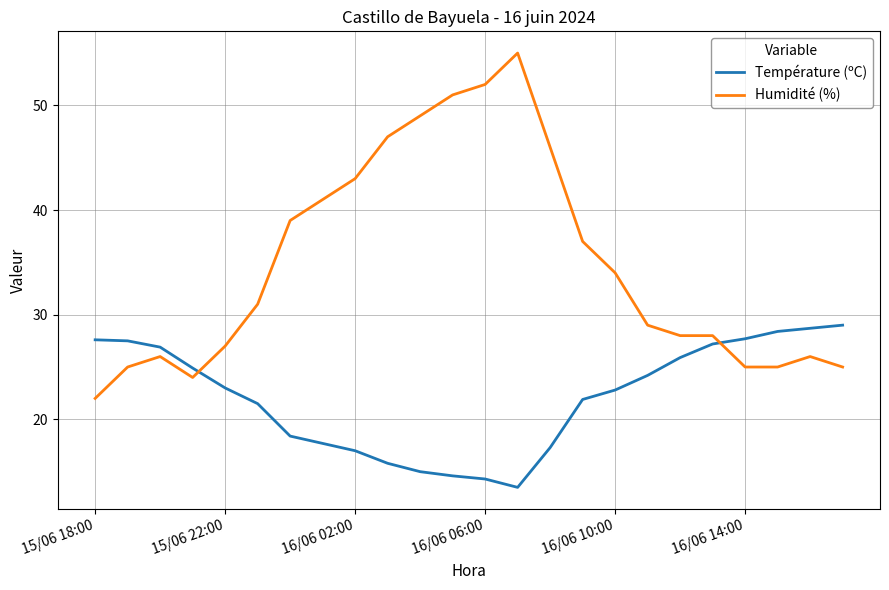

Does the chart have visible grid lines?

Yes